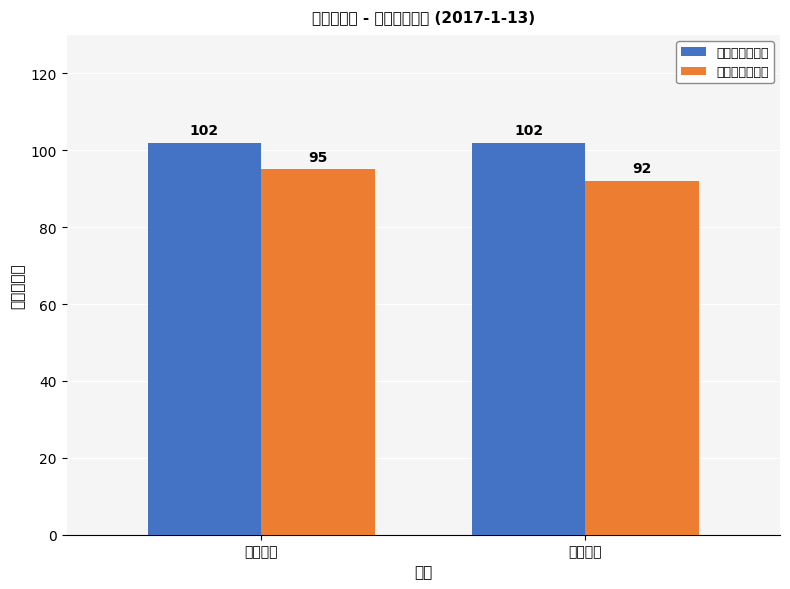

Reading left to right, transcribe all the data shown in this chart.

计划人数（人）: 充填车间=102	包装车间=102
现有人数（人）: 充填车间=95	包装车间=92